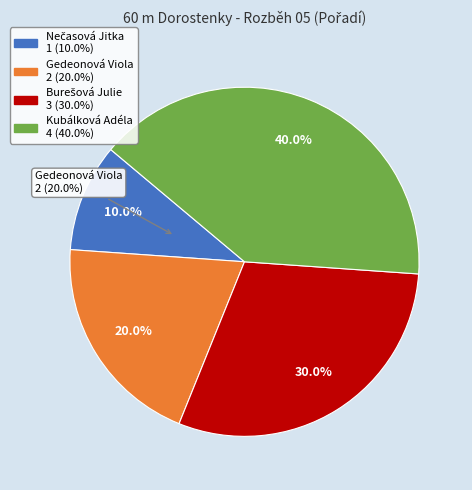

Rank the categories by value from lowest to highest.

Nečasová Jitka, Gedeonová Viola, Burešová Julie, Kubálková Adéla